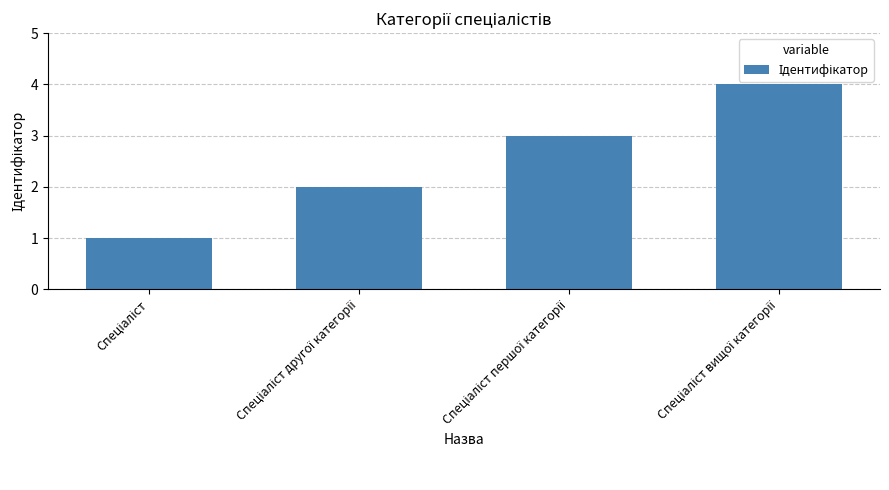

Reading left to right, what are all the values shown in this chart?

1	2	3	4